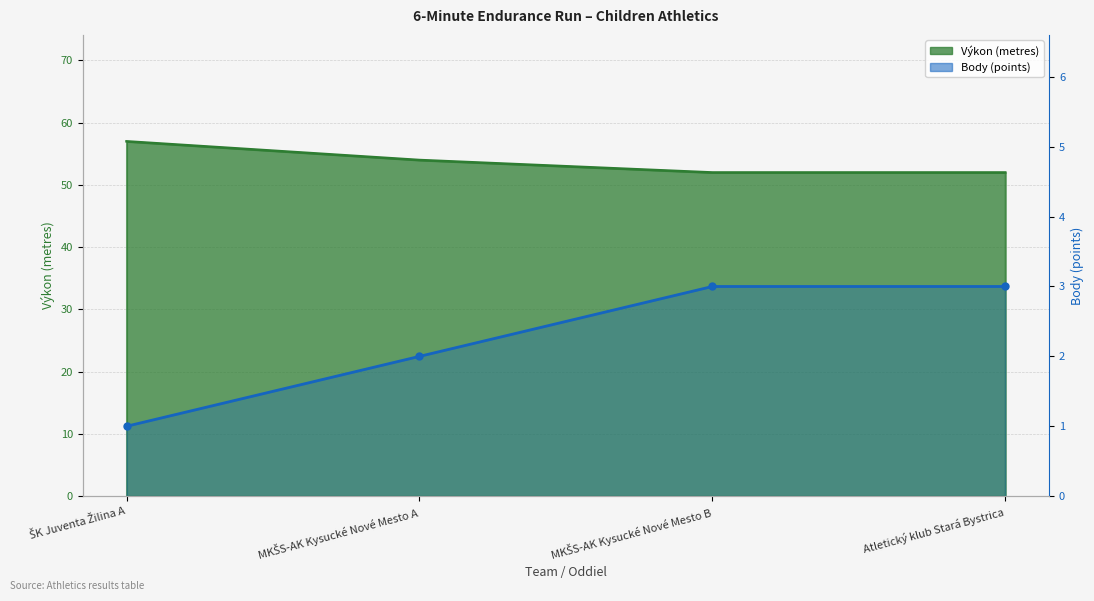

What position from the right is MKŠS-AK Kysucké Nové Mesto A?

3